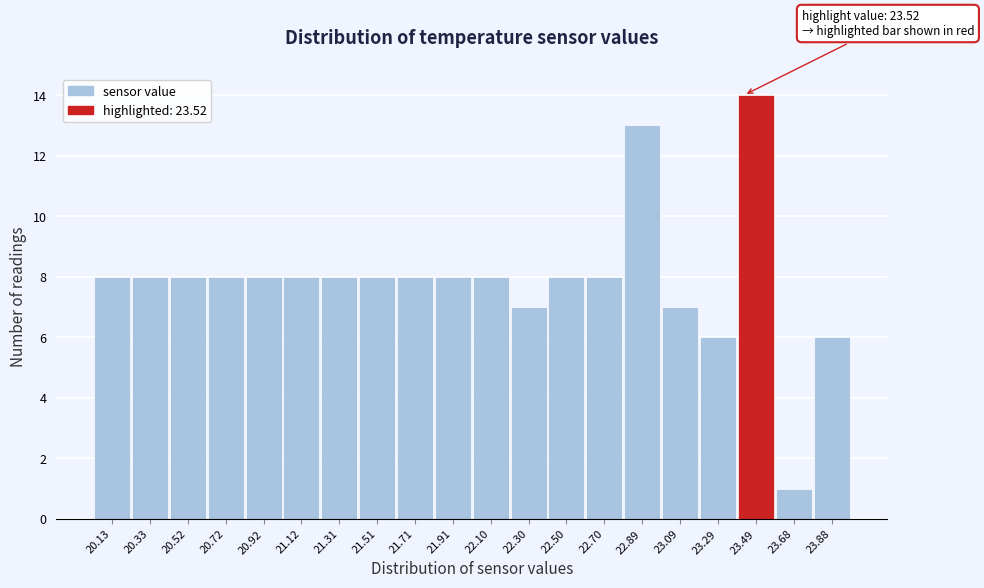

Reading left to right, list all the values displayed in this chart.

20.13=8	20.33=8	20.52=8	20.72=8	20.92=8	21.12=8	21.31=8	21.51=8	21.71=8	21.91=8	22.10=8	22.30=7	22.50=8	22.70=8	22.89=13	23.09=7	23.29=6	23.49=14	23.68=1	23.88=6